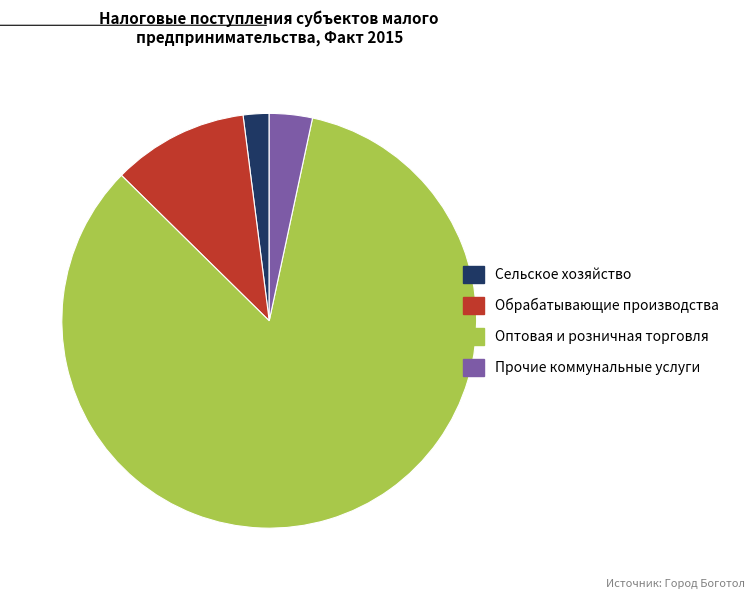

Is there any slice that represents more than half of the pie?

Yes